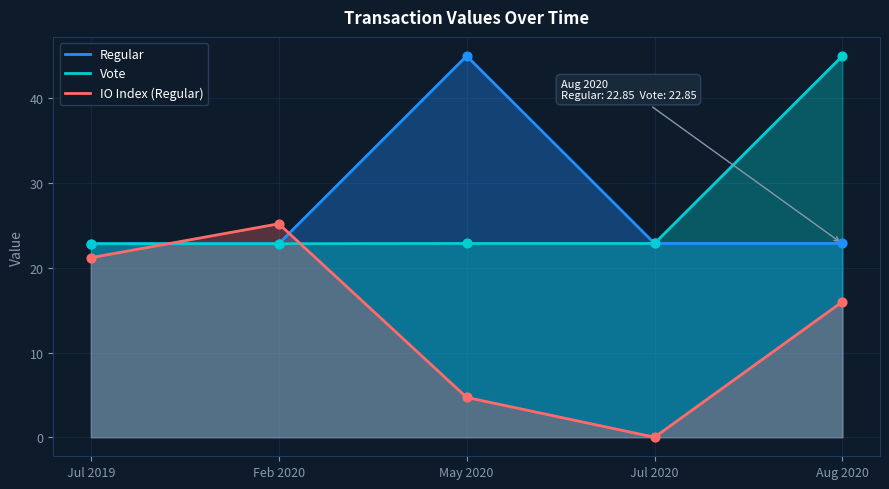

At which category is the sum across all series the highest?

Aug 2020